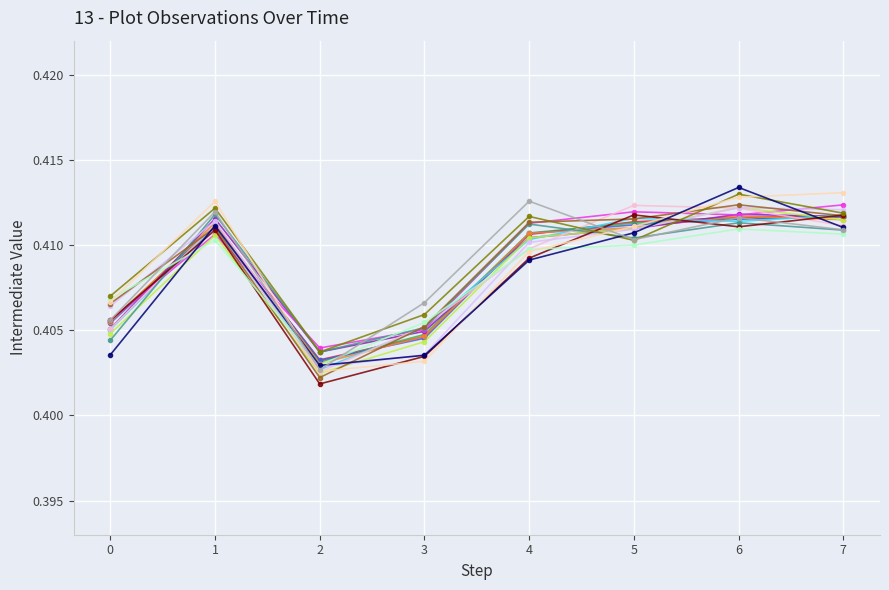

What is the total value across all series at 2?

7.3